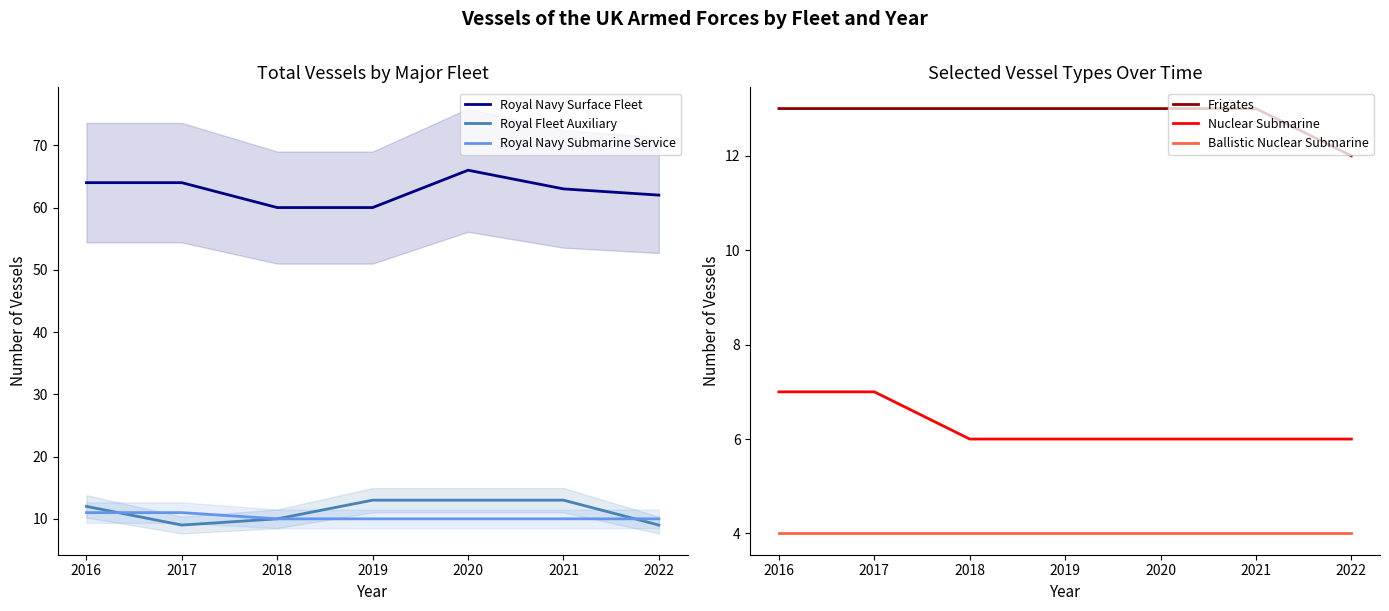

What is the total value across all series at 2016?

111